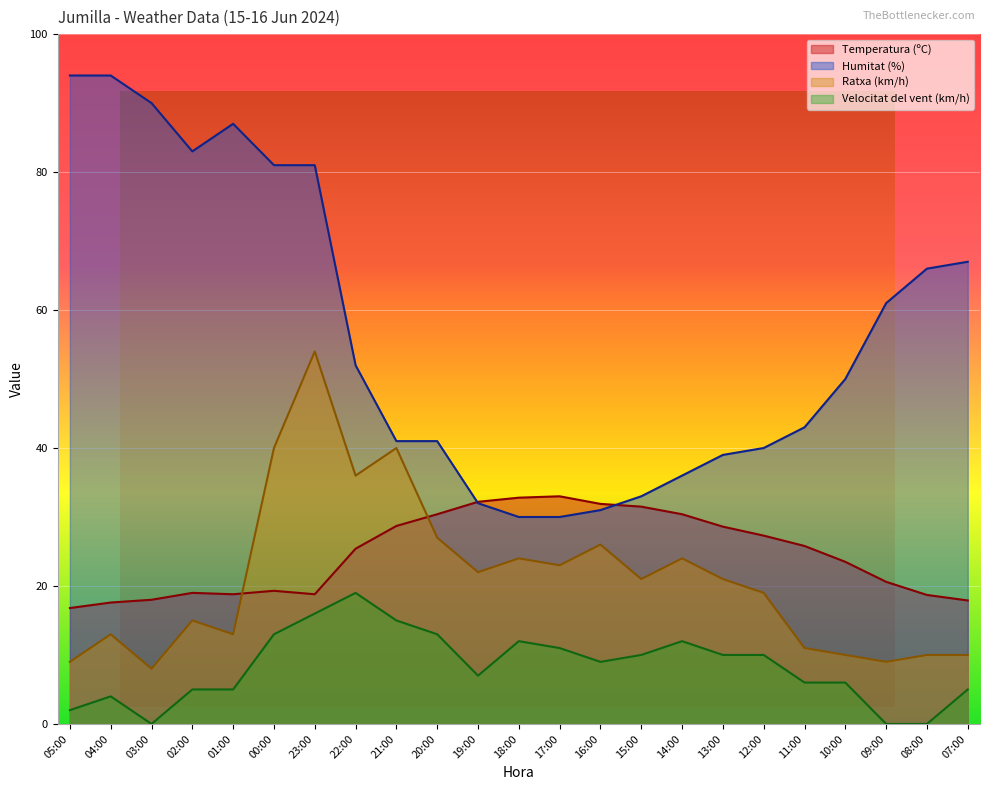

At which category is the sum across all series the highest?

23:00